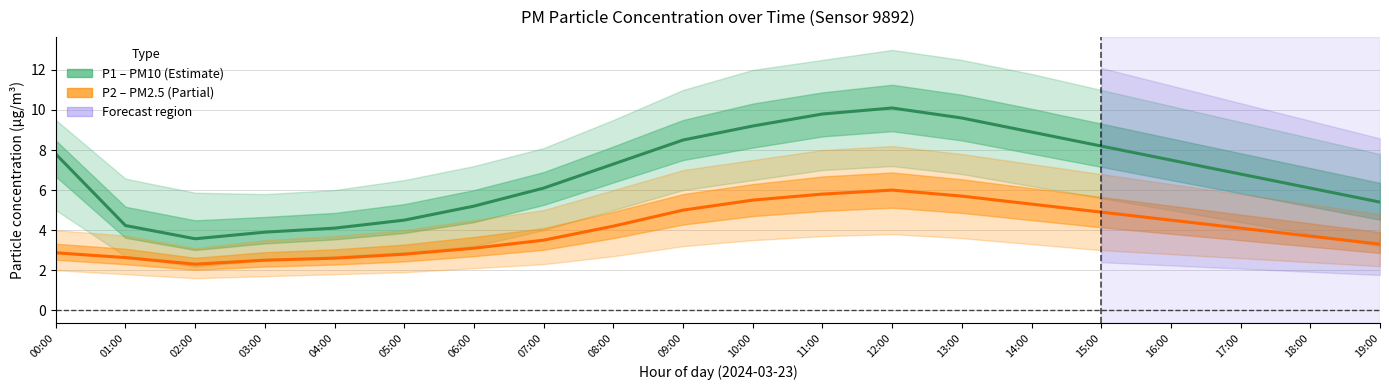

True or false: P2 (PM2.5) has a value of 5.6 at 07:00.

False